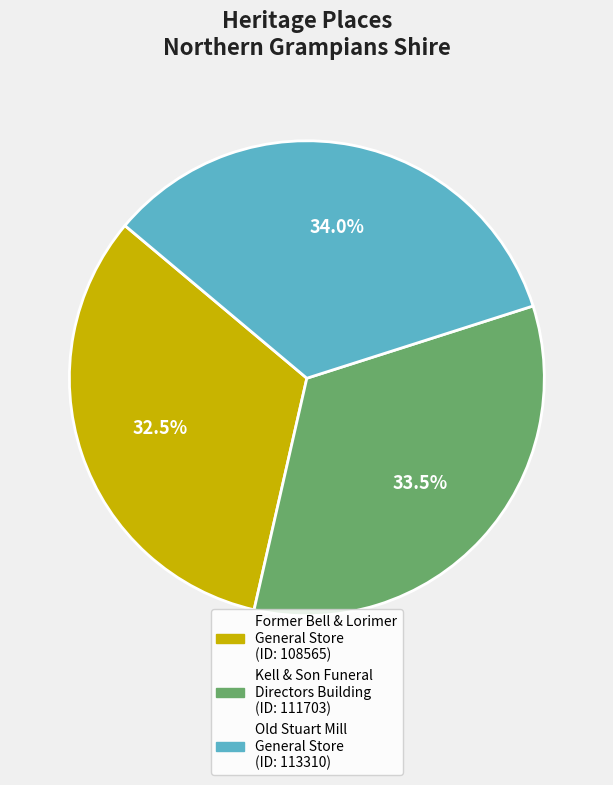

Approximately how many times larger is the value at Old Stuart Mill General Store compared to Kell & Son Funeral Directors Building?

1.0